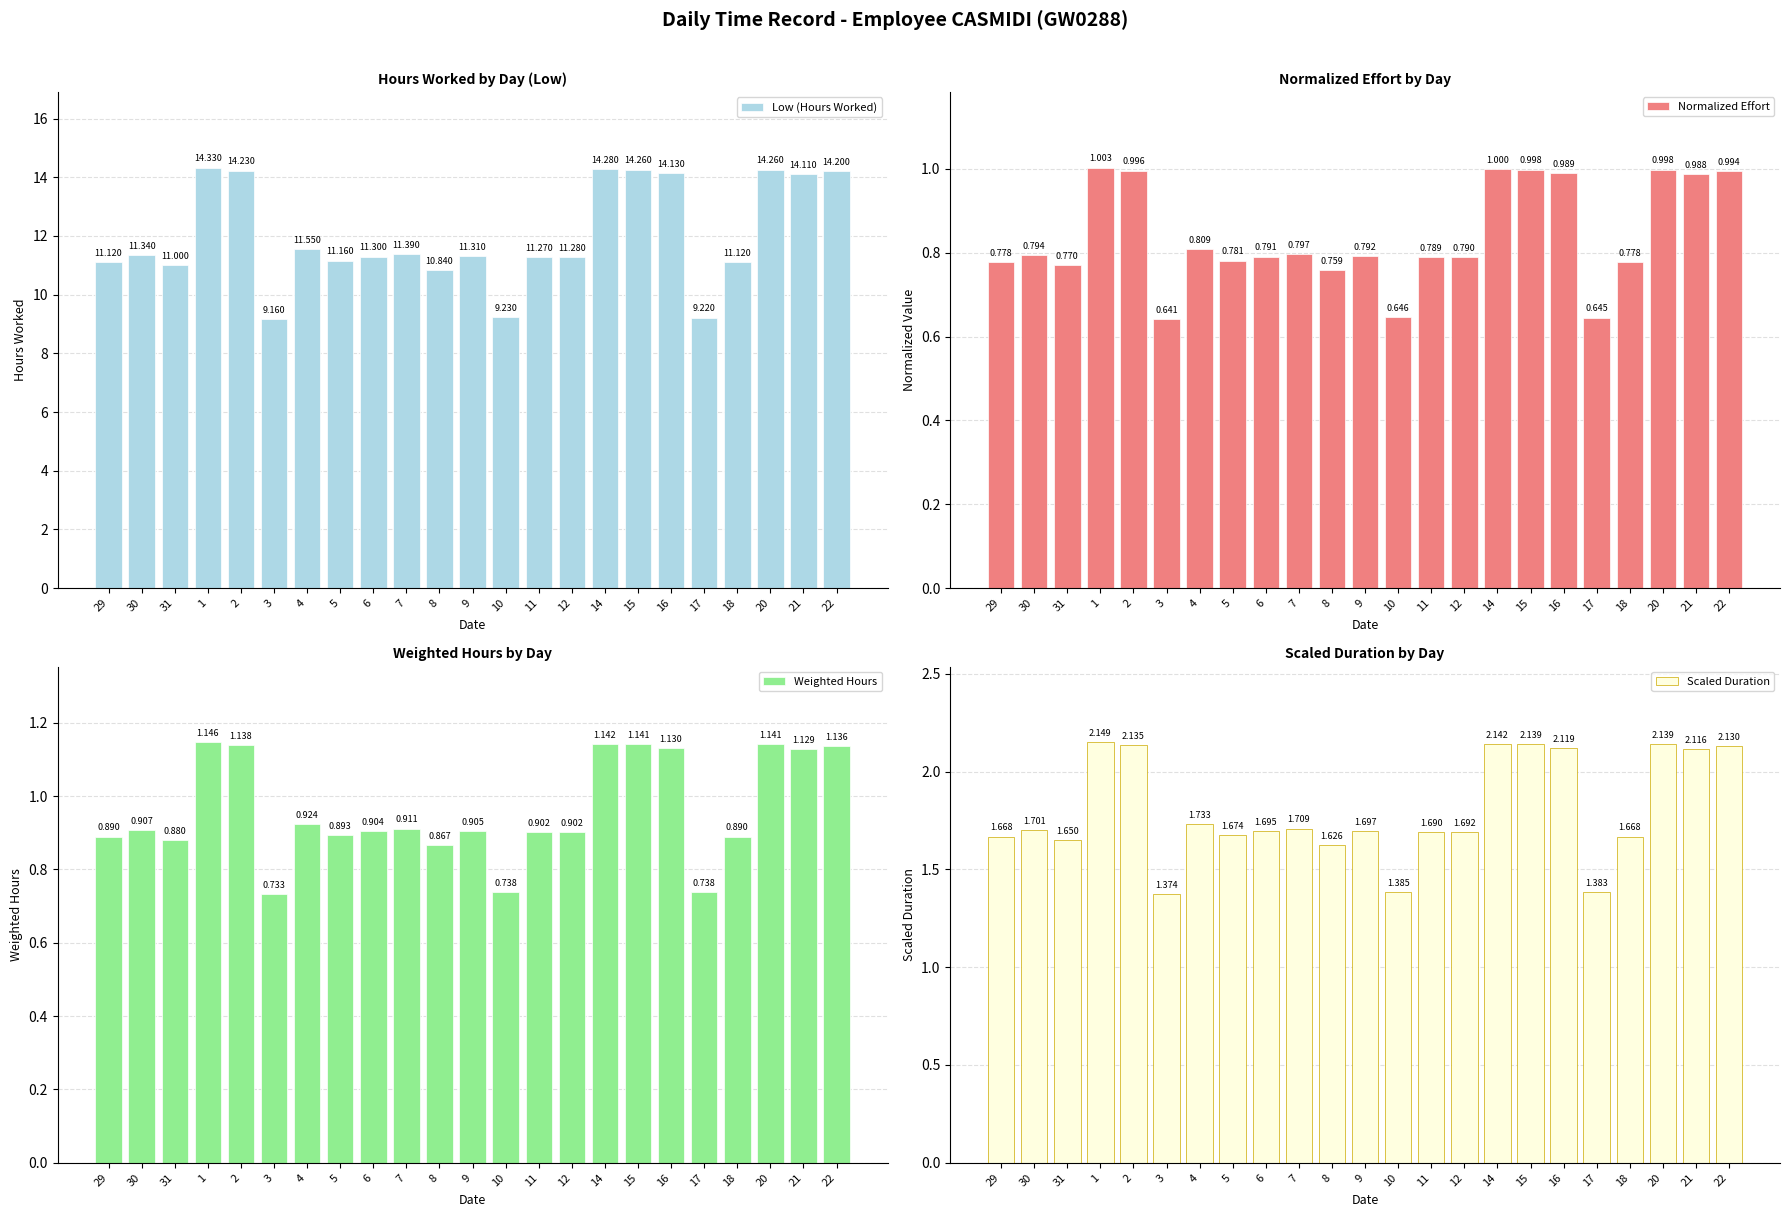

What is the lowest value of the Scaled Duration series?

1.4